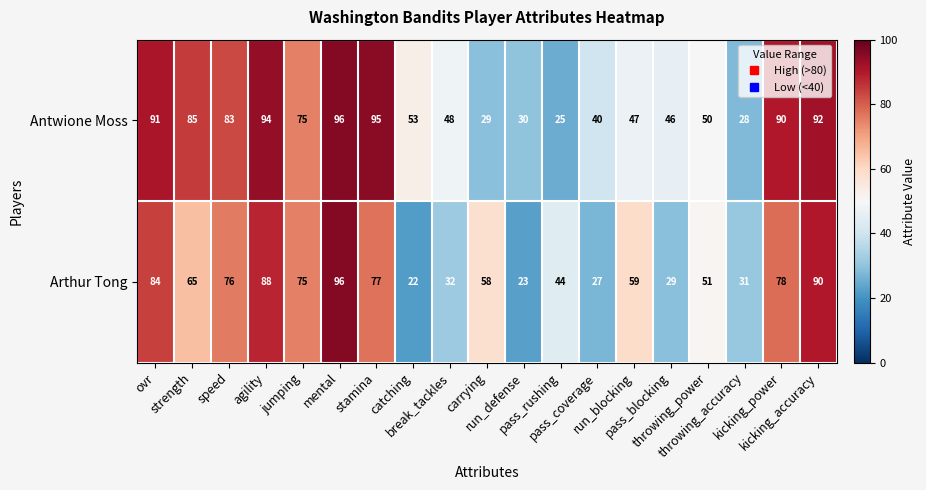

What is the lowest value of the Arthur Tong series?

22